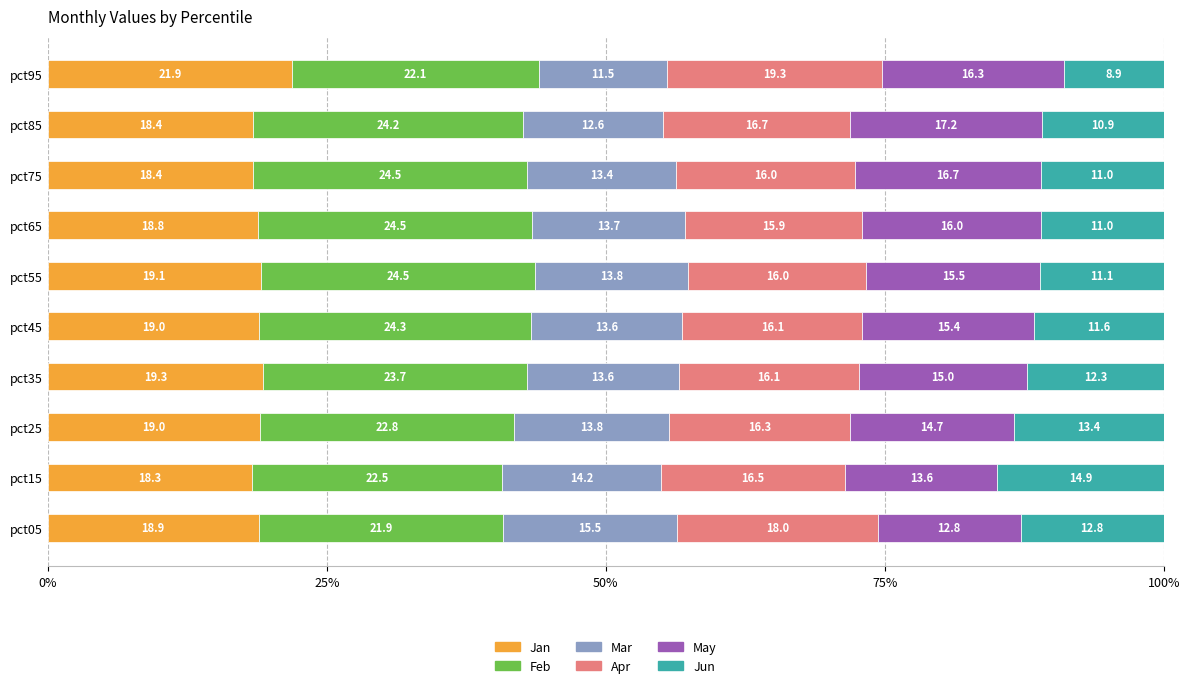

What is the total value across all series at pct35?

100.0